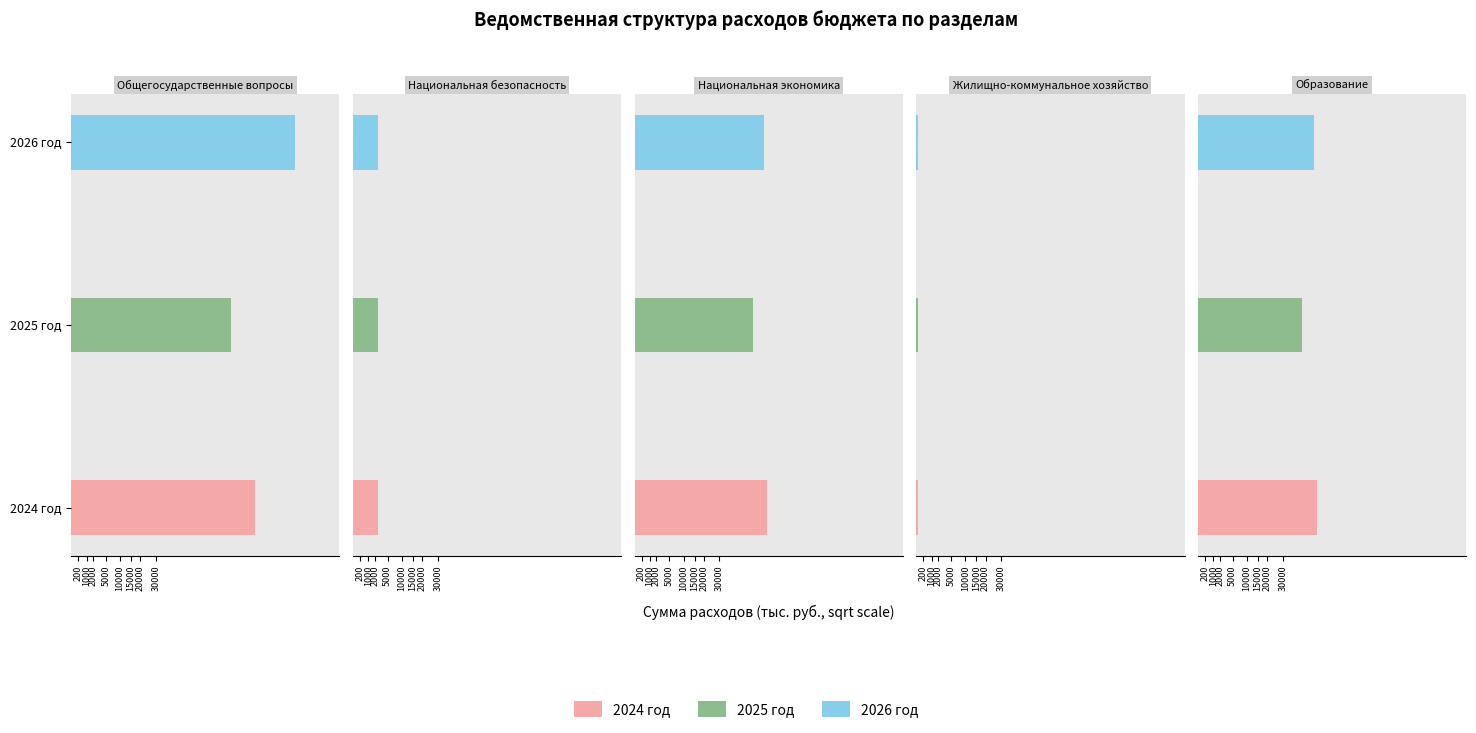

Reading right to left, transcribe all the data shown in this chart.

2024 год: 59509.6	6.7	72908.2	2669.5	140435.6
2025 год: 45014.8	17.8	58424.6	2522.5	106164.6
2026 год: 56438.0	17.8	69847.3	2522.5	207821.9